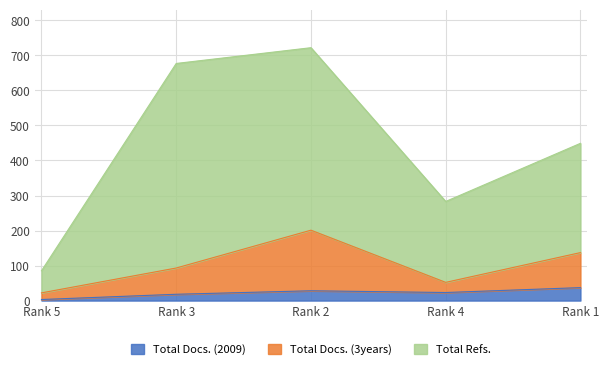

Is the value of Total Docs. (2009) at Rank 4 greater than the value of Total Refs. at Rank 1?

No